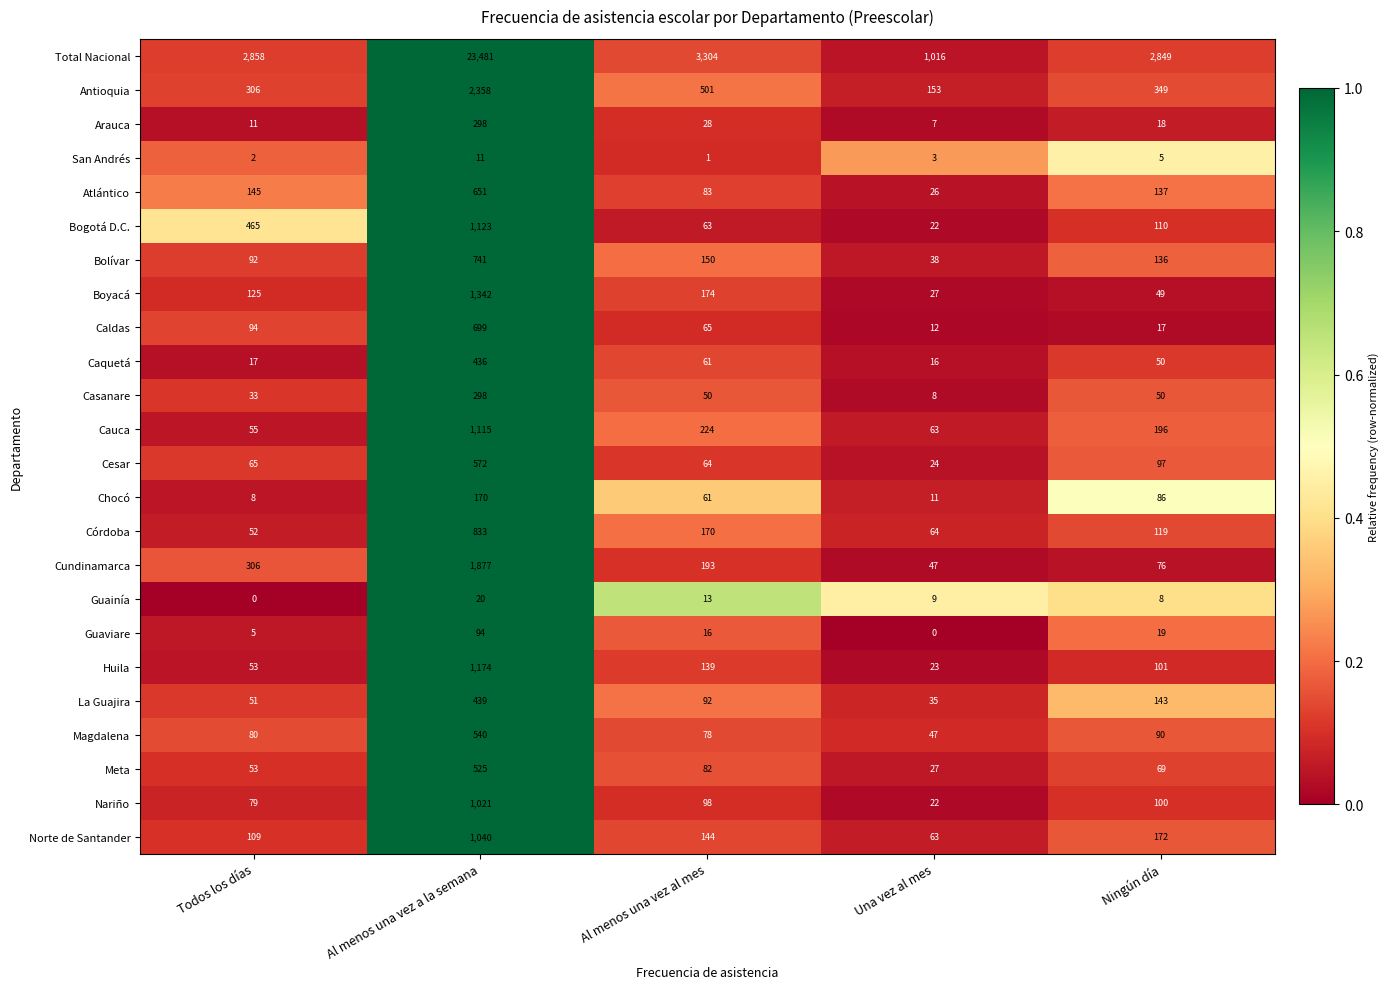

What is the difference between the maximum and minimum values in the Cauca series?

1060